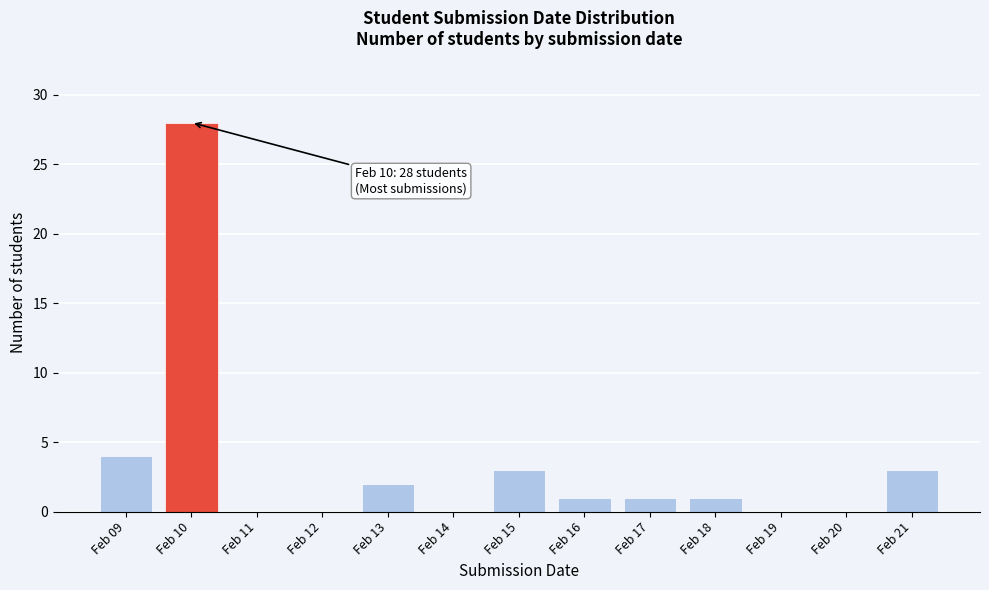

Reading left to right, list all the values displayed in this chart.

Feb 09=4	Feb 10=28	Feb 11=0	Feb 12=0	Feb 13=2	Feb 14=0	Feb 15=3	Feb 16=1	Feb 17=1	Feb 18=1	Feb 19=0	Feb 20=0	Feb 21=3